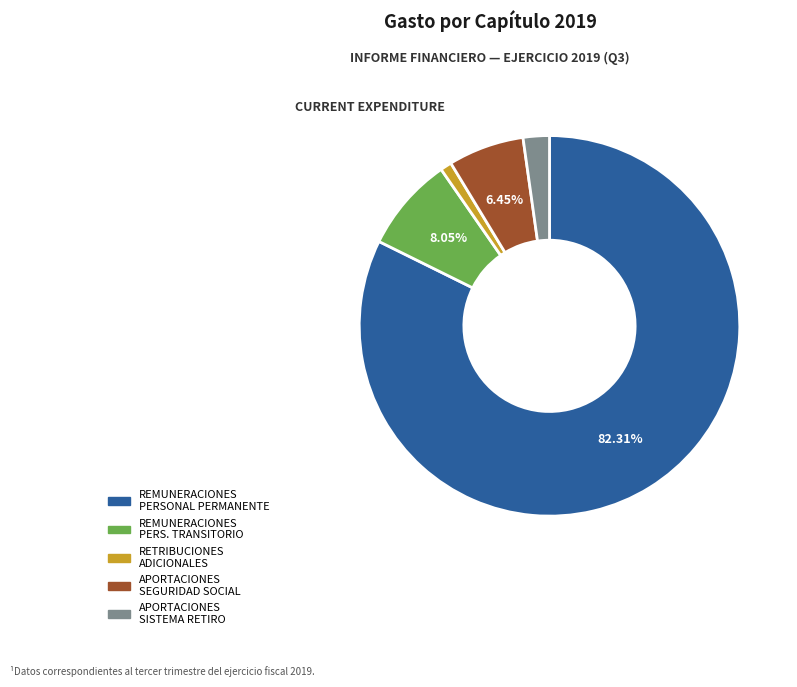

Which category has the biggest portion of the pie?

REMUNERACIONES PERSONAL PERMANENTE